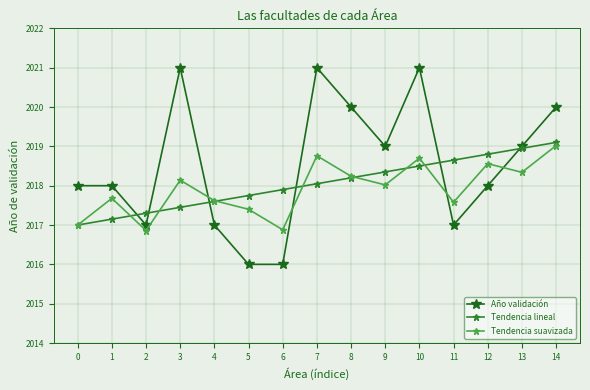

What is the difference between the maximum and minimum values in the Año validación series?

5.0